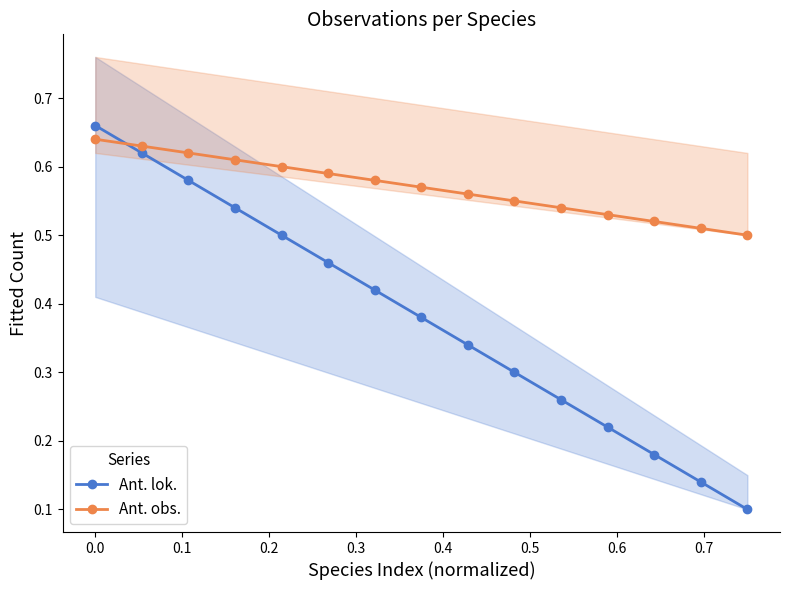

Count the Ant. lok. values in the range 0 to 1.

15